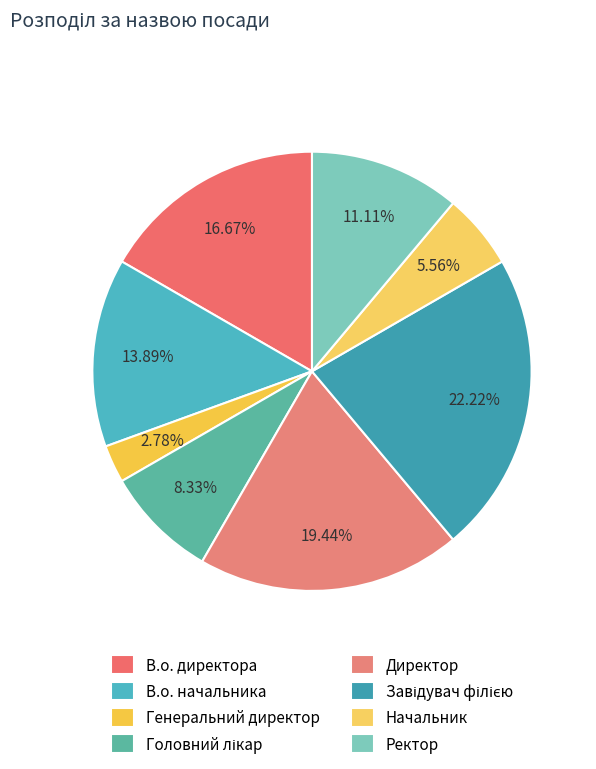

Count the number of slices in the pie.

8